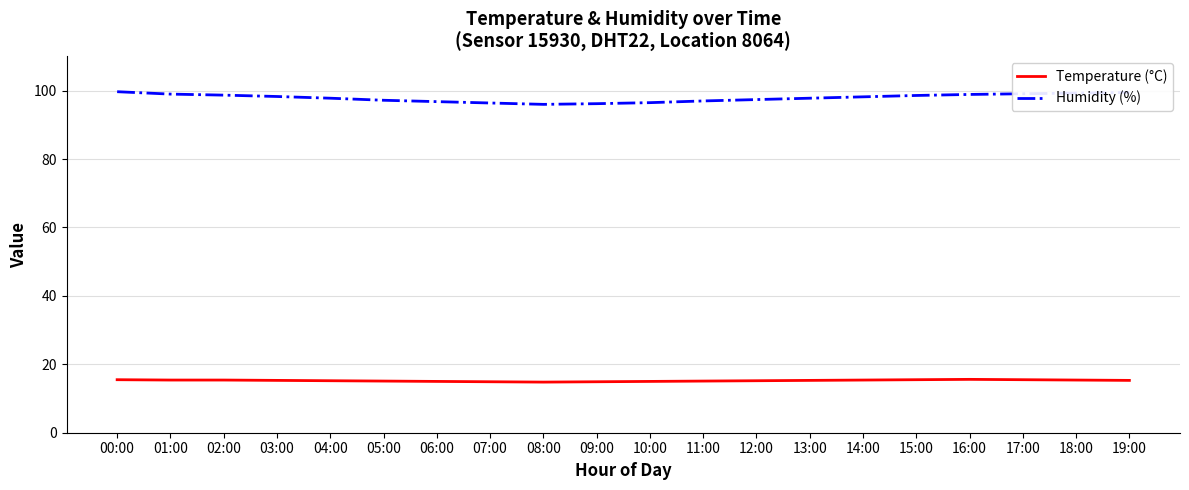

Rank the series at 06:00 from highest to lowest value.

Humidity (%), Temperature (°C)